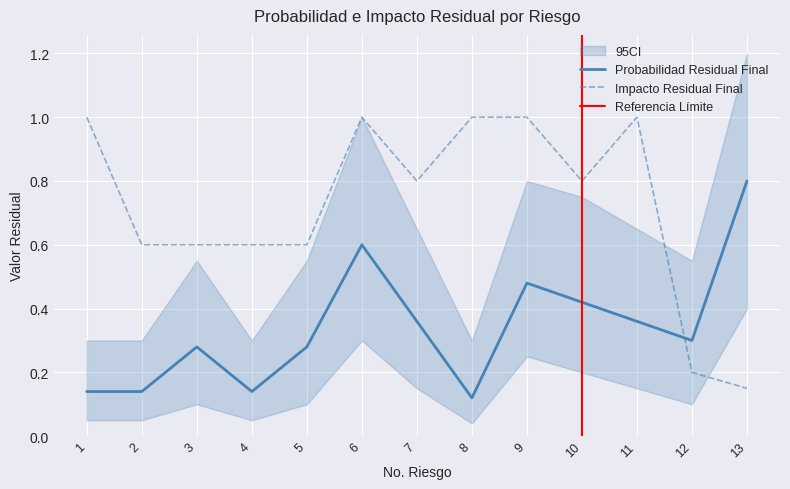

Is the value of Impacto Residual Final at 8 greater than the value of Probabilidad Residual at 6?

Yes